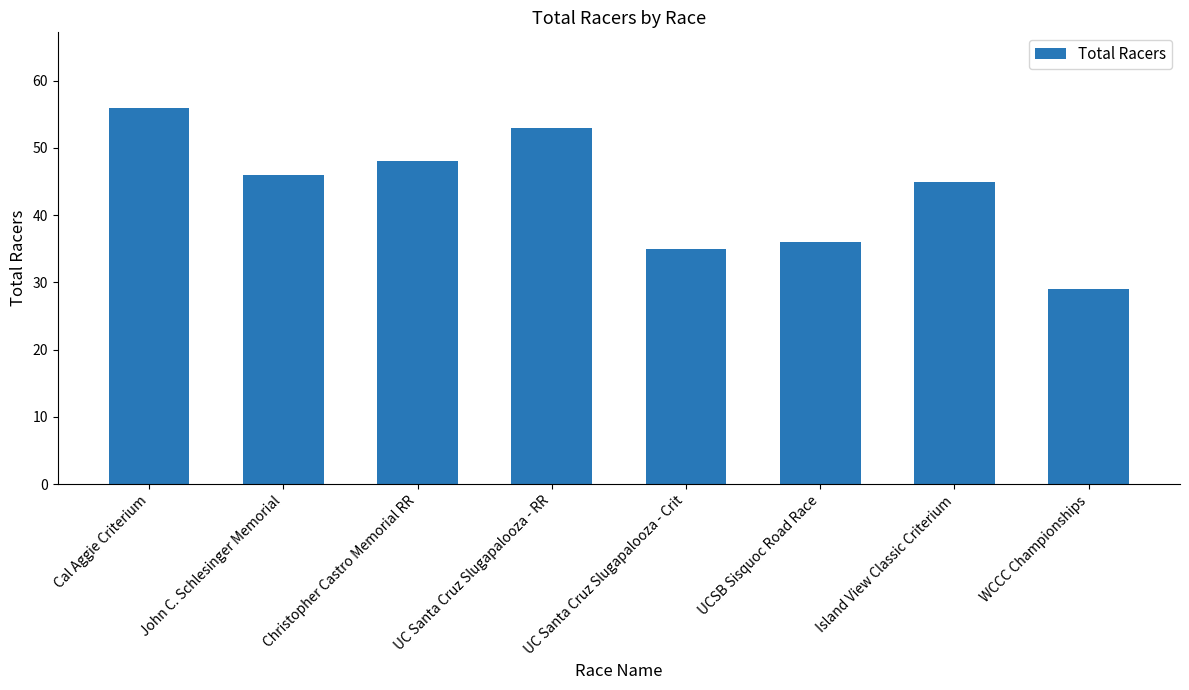

What is the difference between the maximum and minimum values?

27